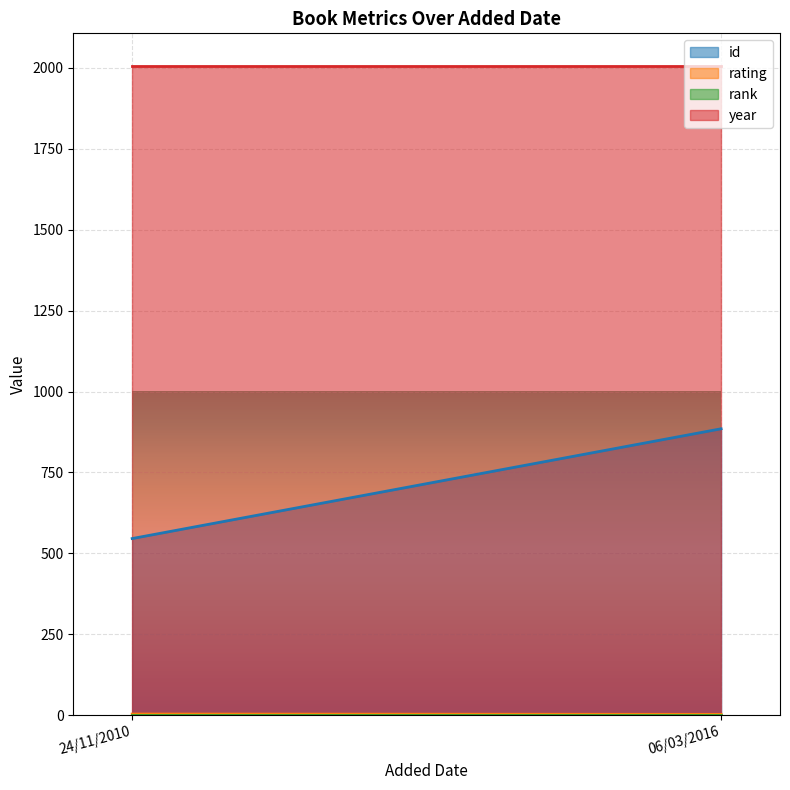

Rank the series at 24/11/2010 from lowest to highest value.

rank, rating, id, year